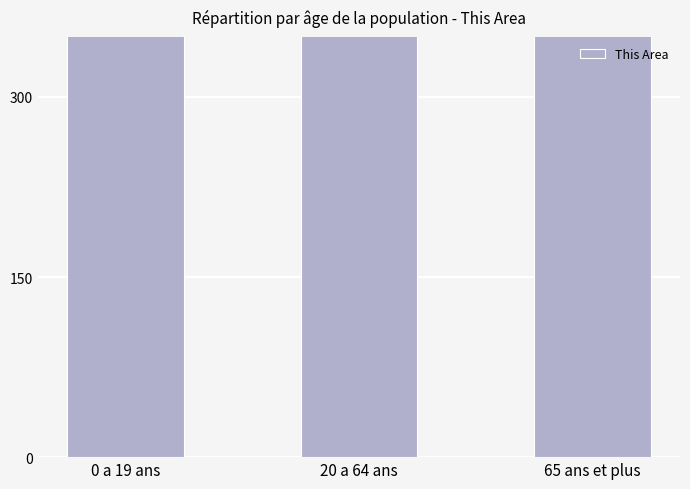

What is the sum of the values at 20 a 64 ans and 0 a 19 ans?

10939